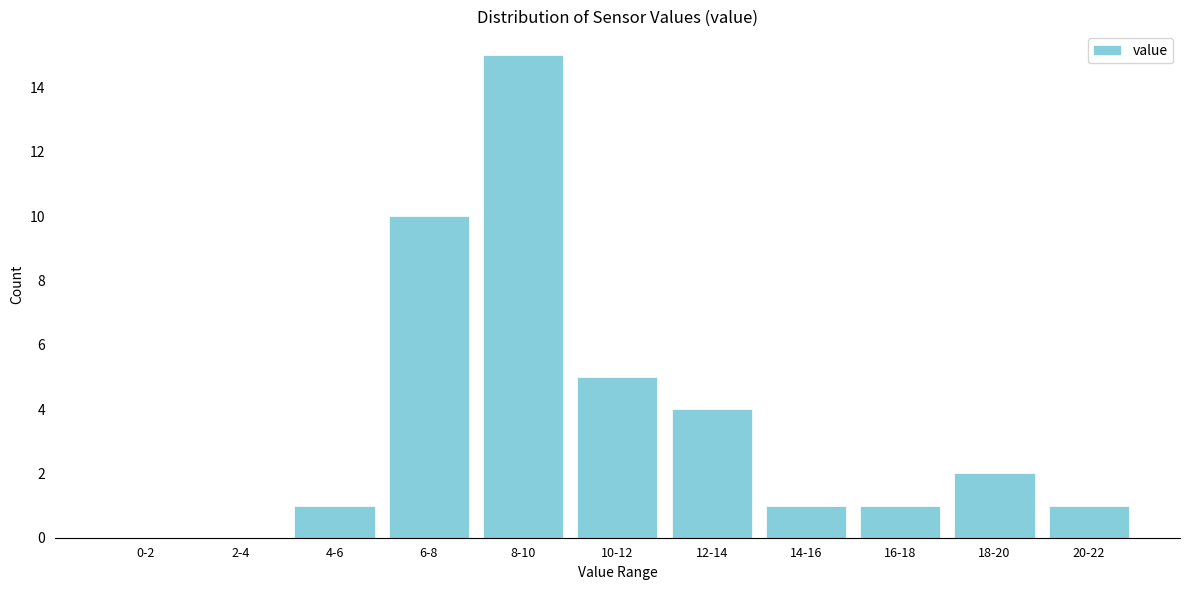

Reading left to right, extract all data points from this chart.

0-2=0	2-4=0	4-6=1	6-8=10	8-10=15	10-12=5	12-14=4	14-16=1	16-18=1	18-20=2	20-22=1